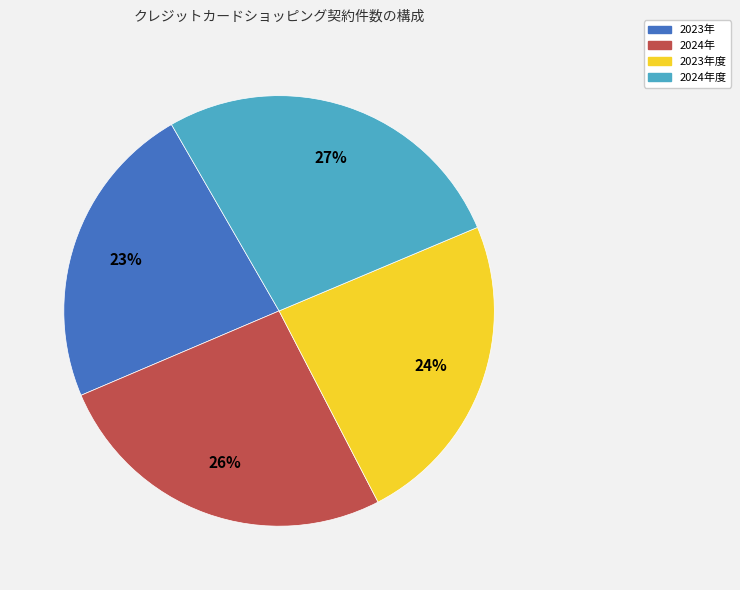

Is there any slice that represents more than half of the pie?

No